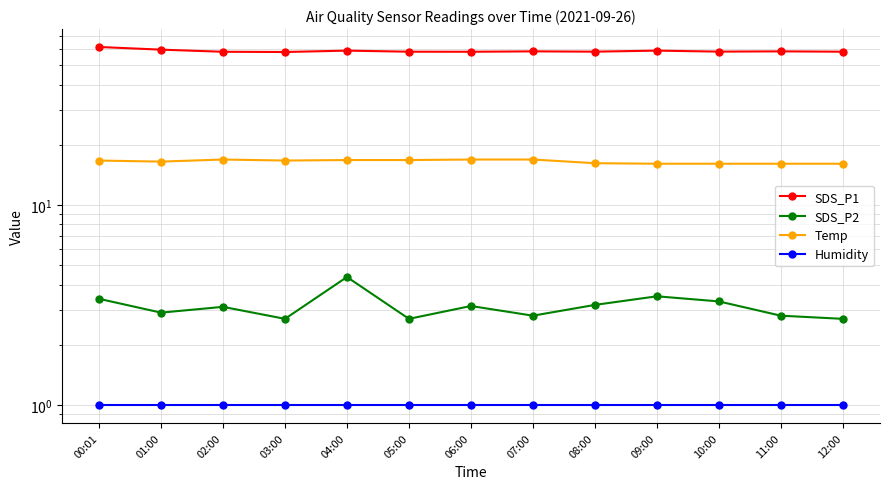

How many interior local peaks does the SDS_P1 series have?

4